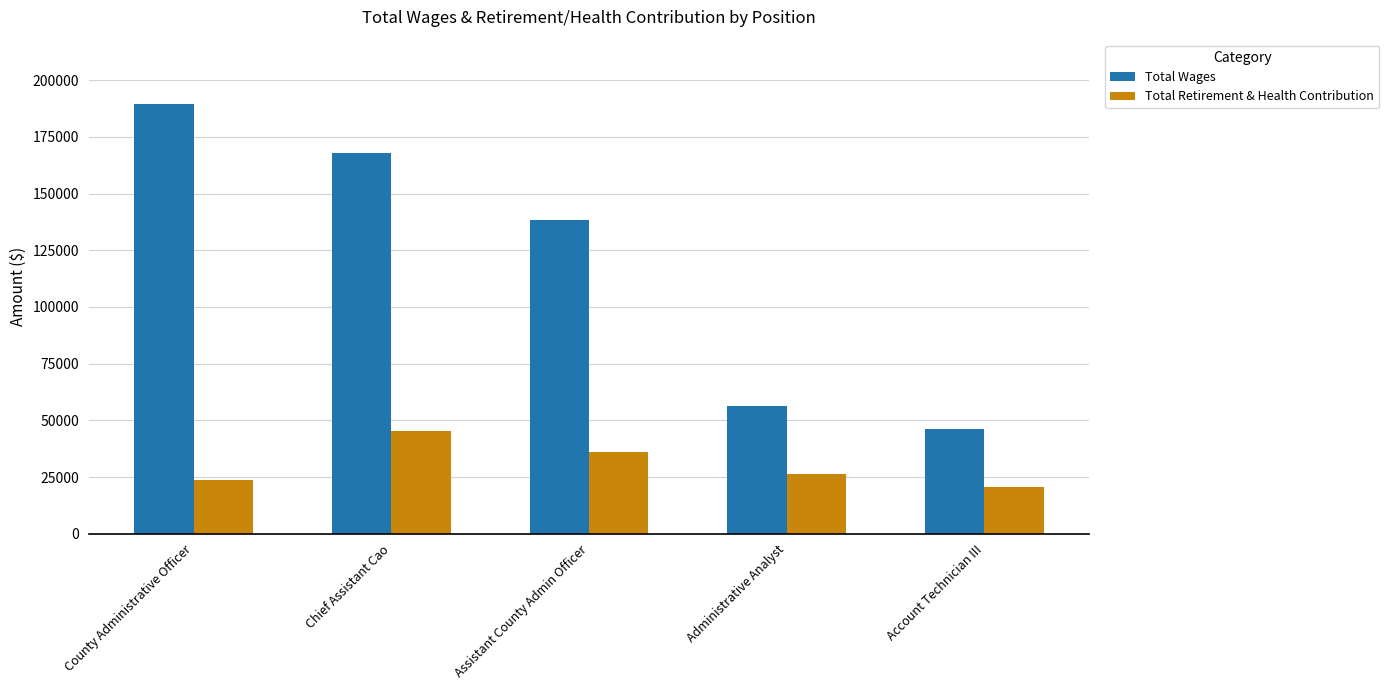

What is the difference between the maximum and minimum values in the Total Retirement & Health Contribution series?

24523.0